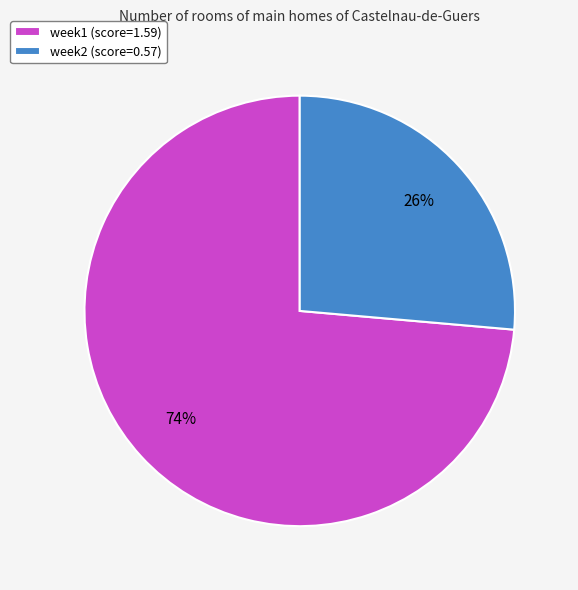

To the nearest percent, what portion does week1 represent?

74%